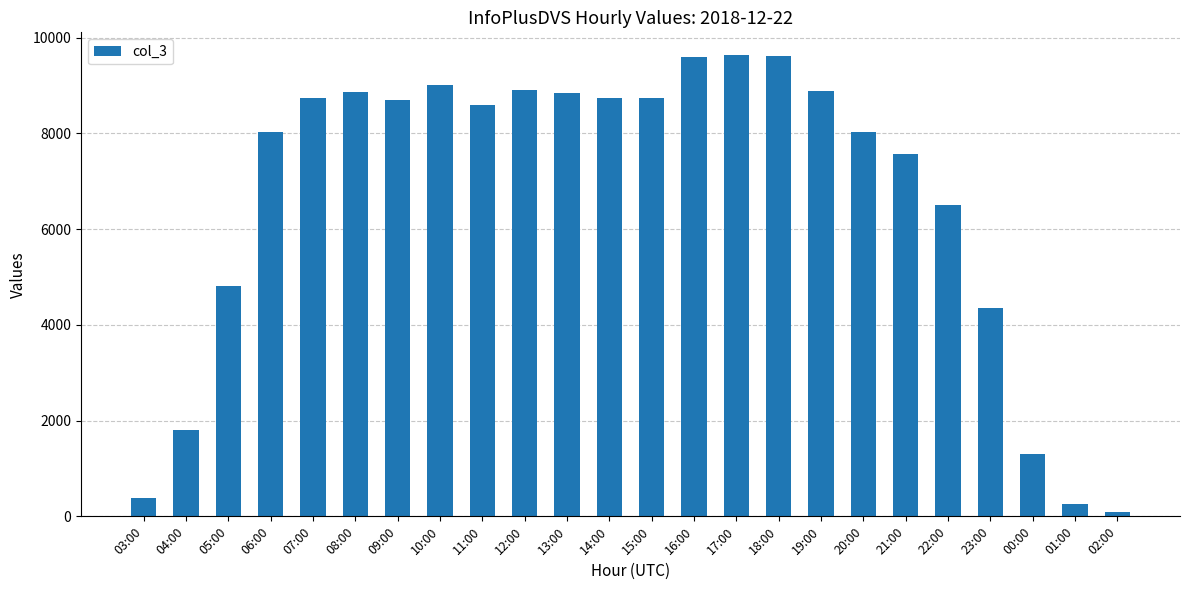

Which category has the lowest value across all series?

02:00